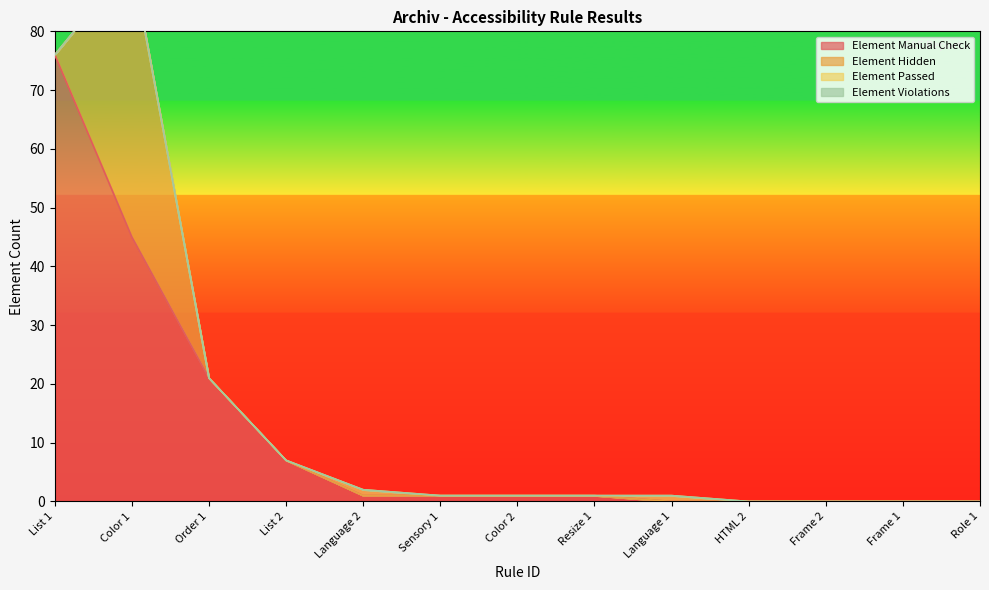

What is the approximate value of Element Manual Check at Sensory 1?

1